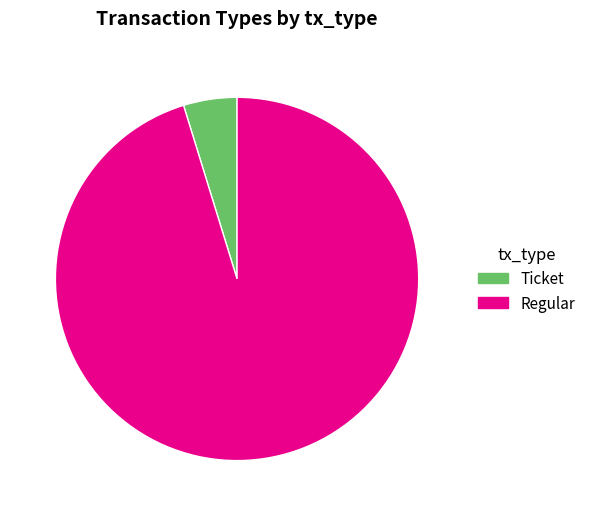

Does Regular account for over 50% of the chart?

Yes